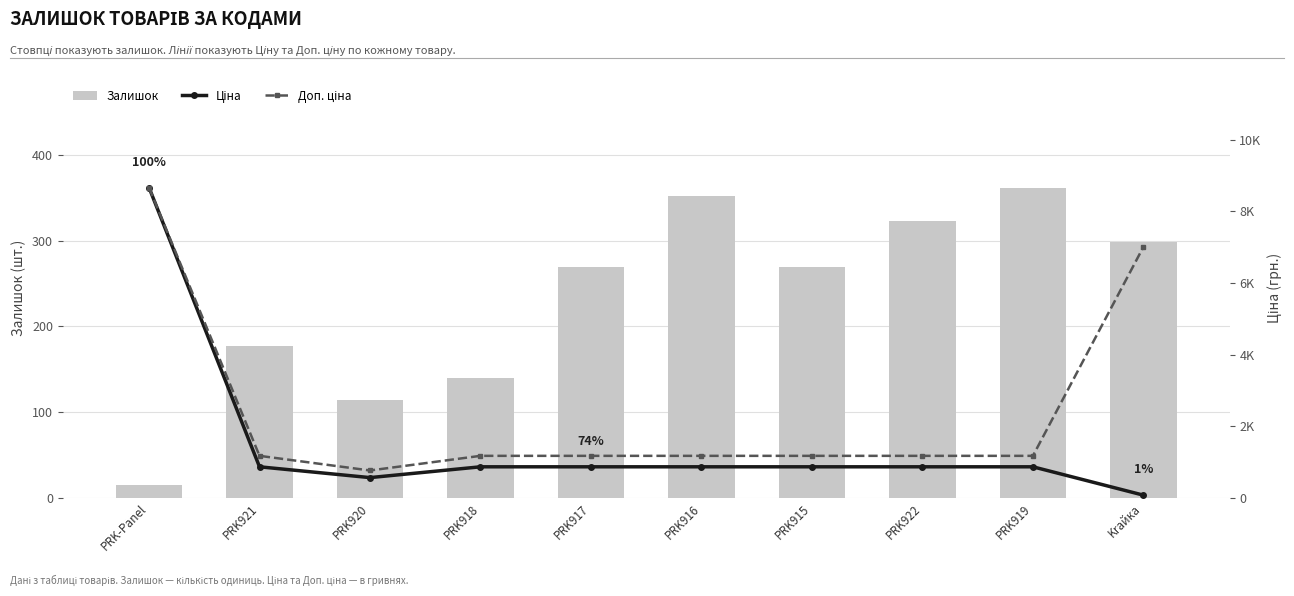

What is the average value of the Ціна series?

1534.0